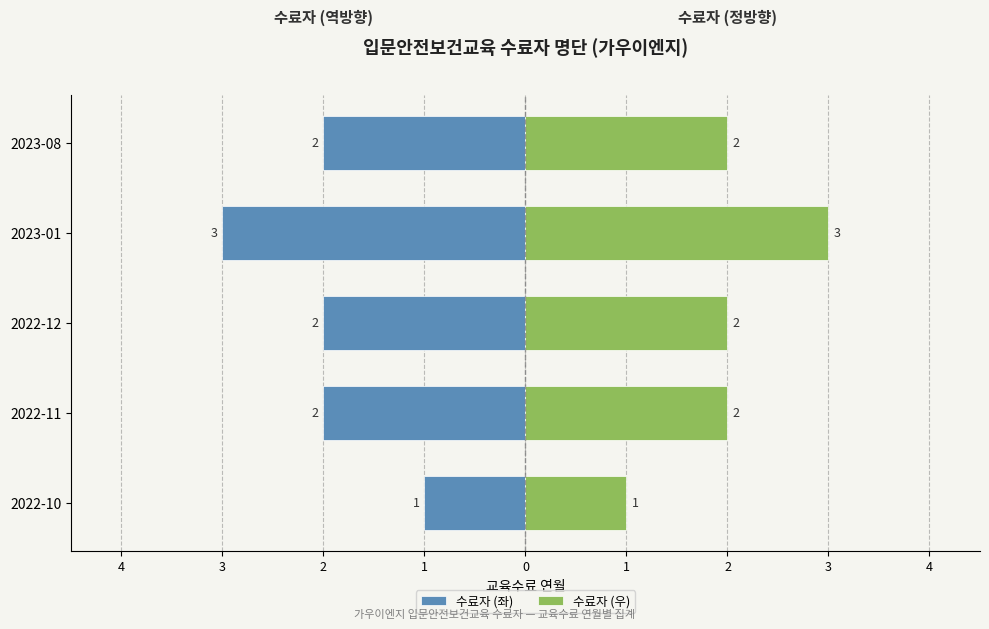

What is the difference between the maximum and minimum values in the 수료자 (좌) series?

2